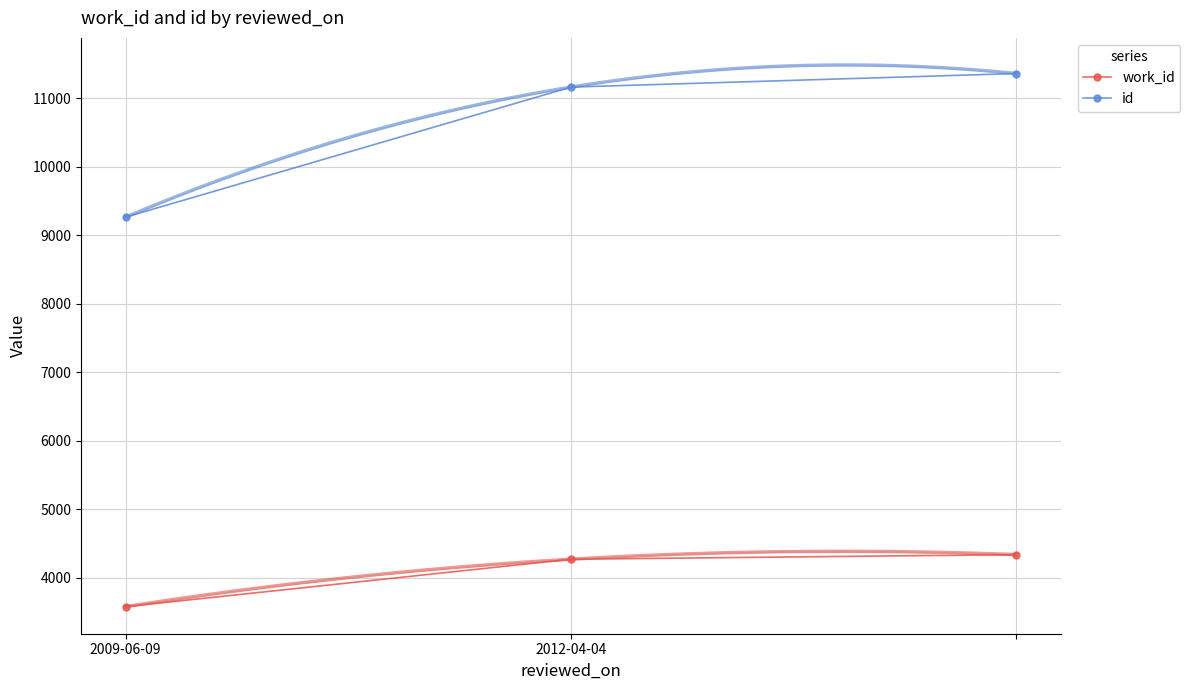

How many lines are shown in the chart?

2